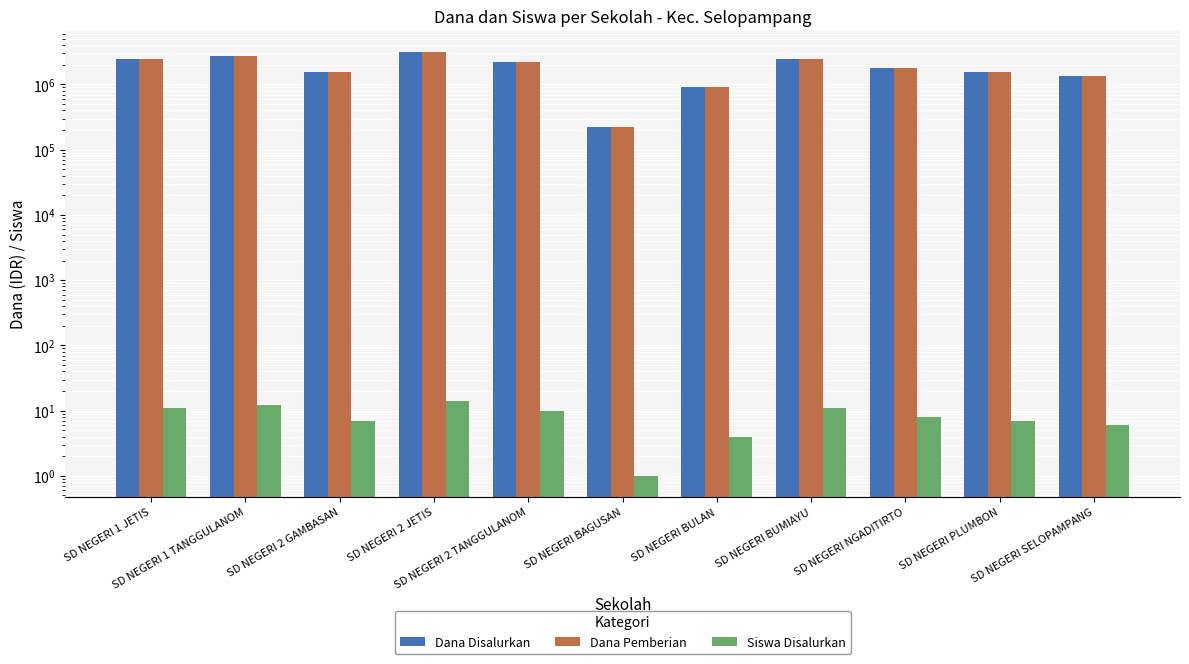

Where does the Siswa Disalurkan series first go above 8?

SD NEGERI 1 JETIS